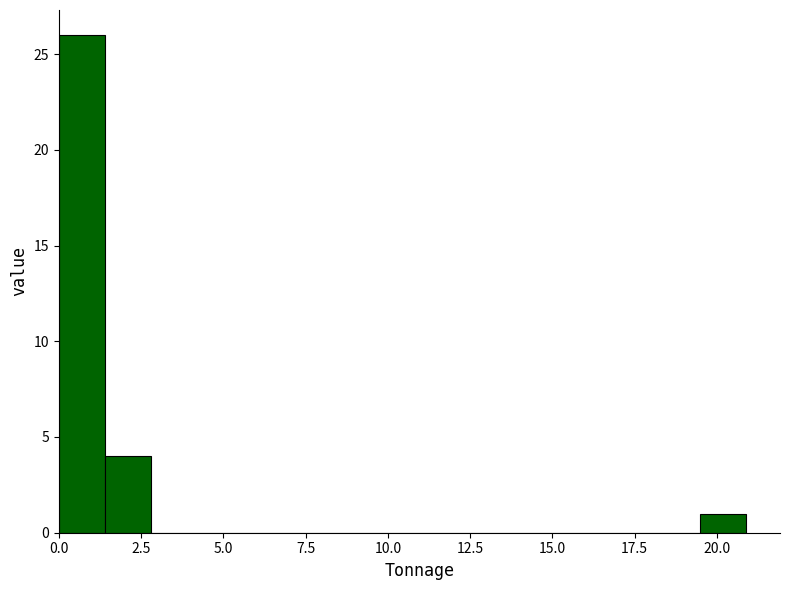

Around what value on the x-axis is the tallest bar? Give the approximate position of its centre, as read against the axis.

0.5